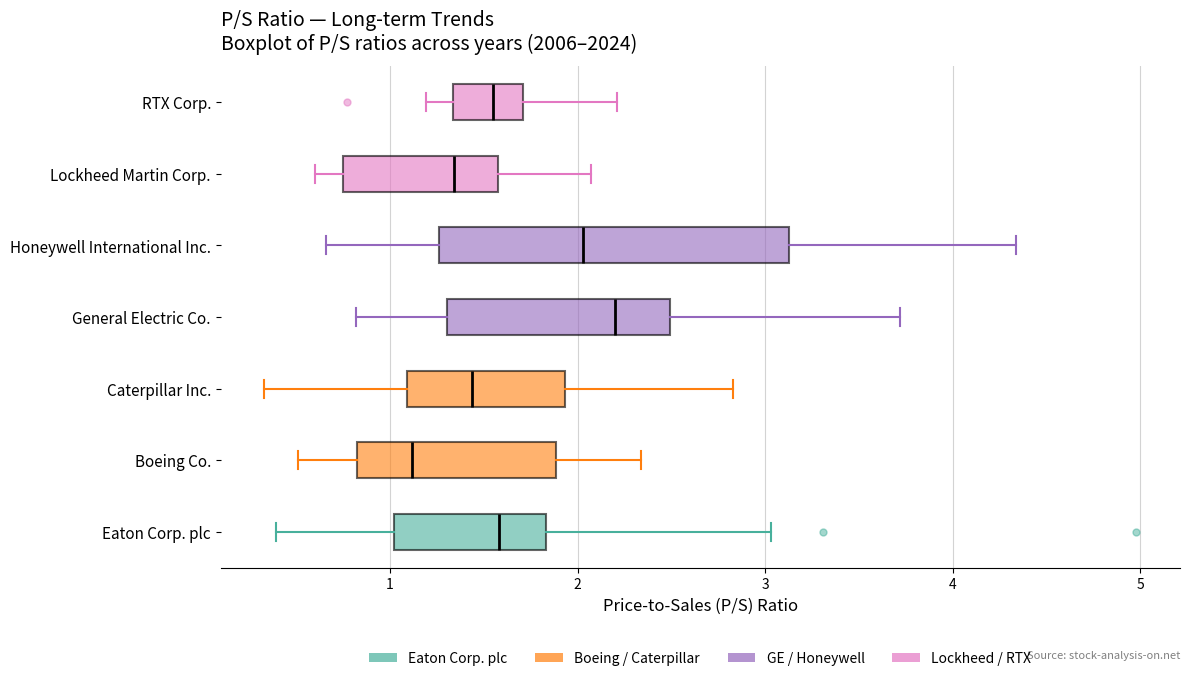

Which box's median line is the furthest to the right?

General Electric Co.